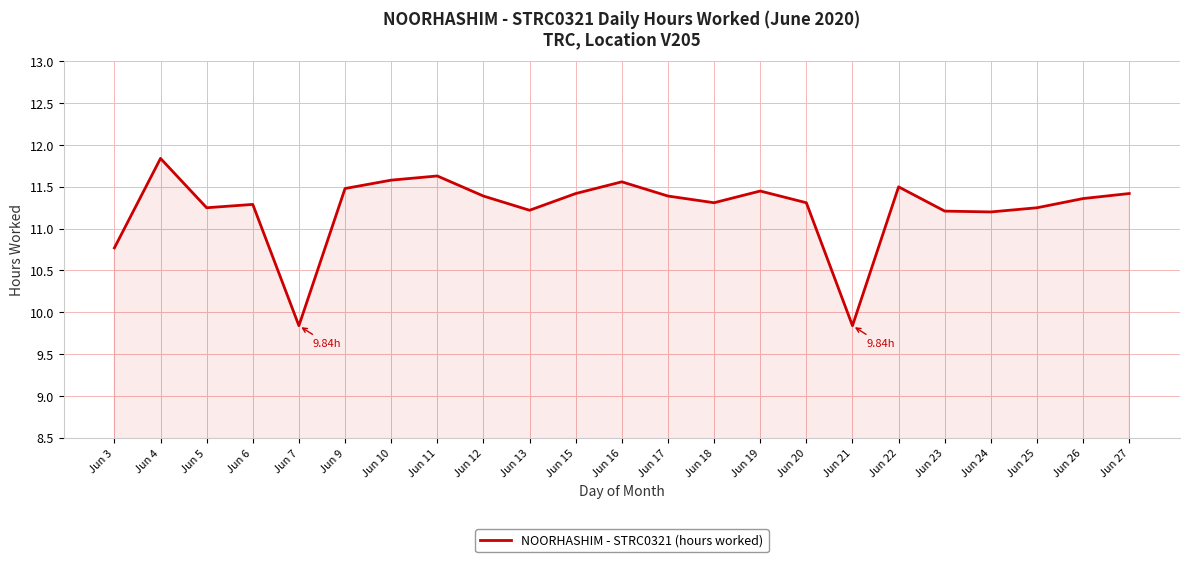

Which has a higher value, Jun 3 or Jun 27?

Jun 27